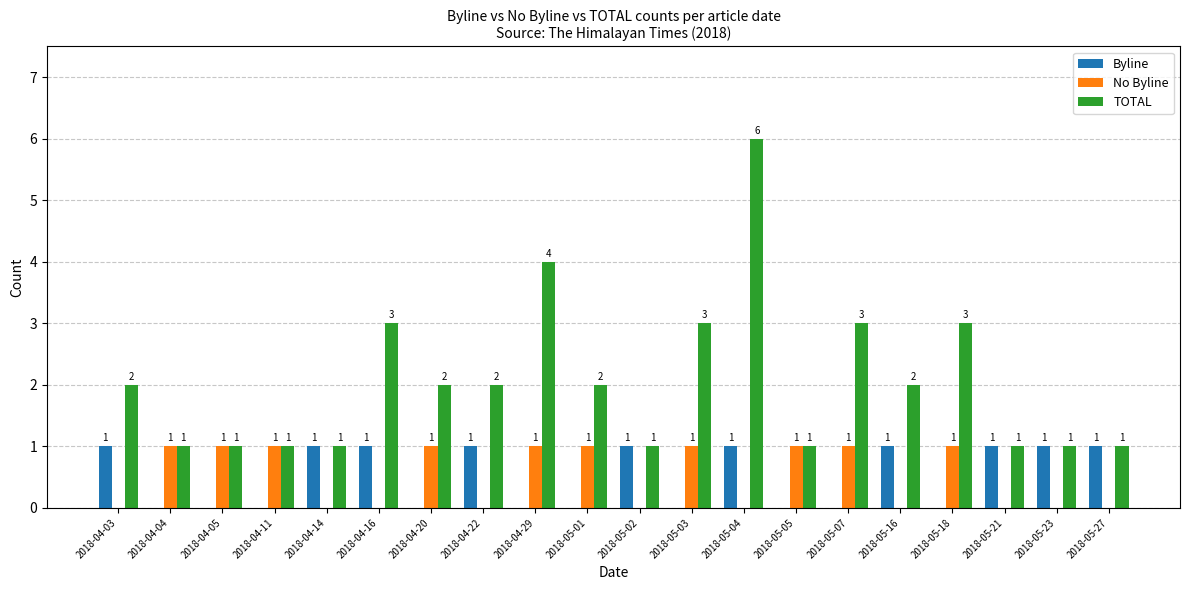

The TOTAL series shows 1 at 2018-04-05. True or false?

True